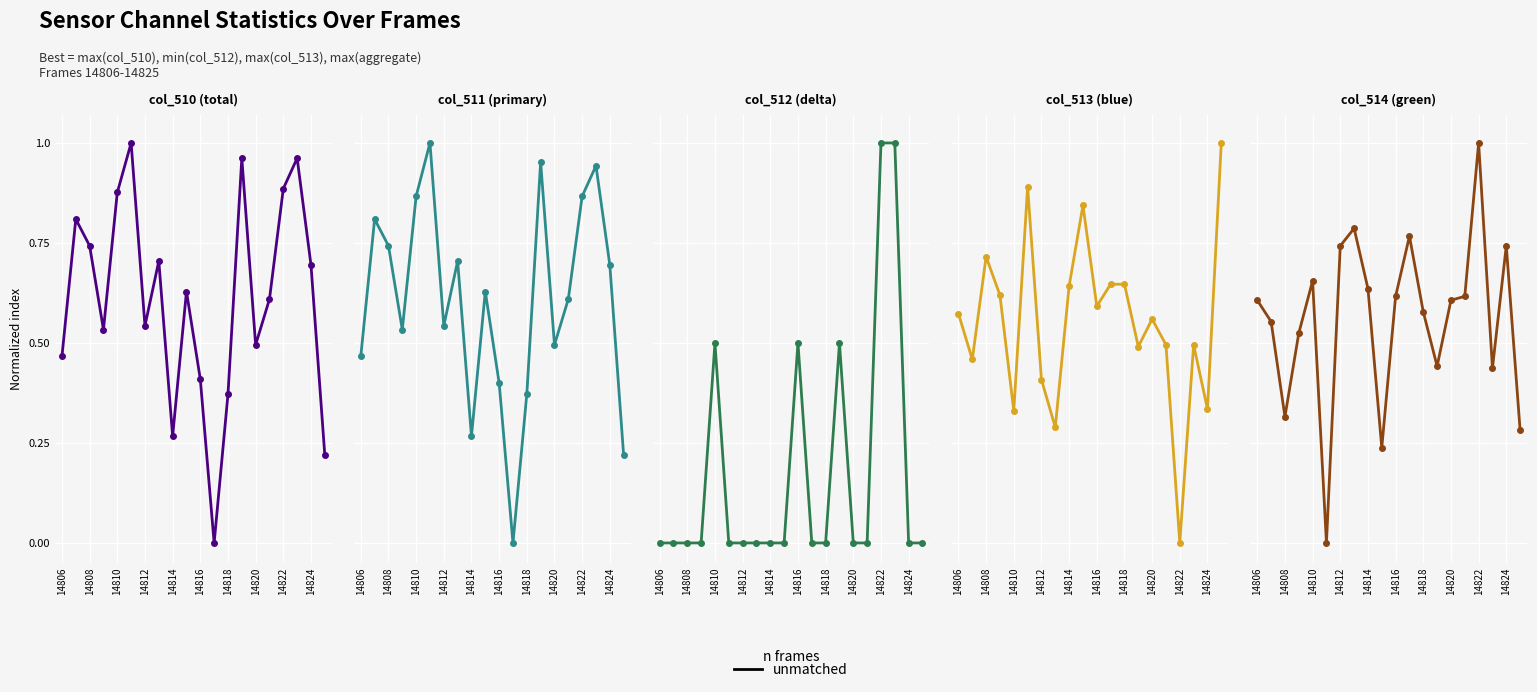

List the series in order of their peak value, lowest first.

col_510, col_511, col_512, col_513, col_514